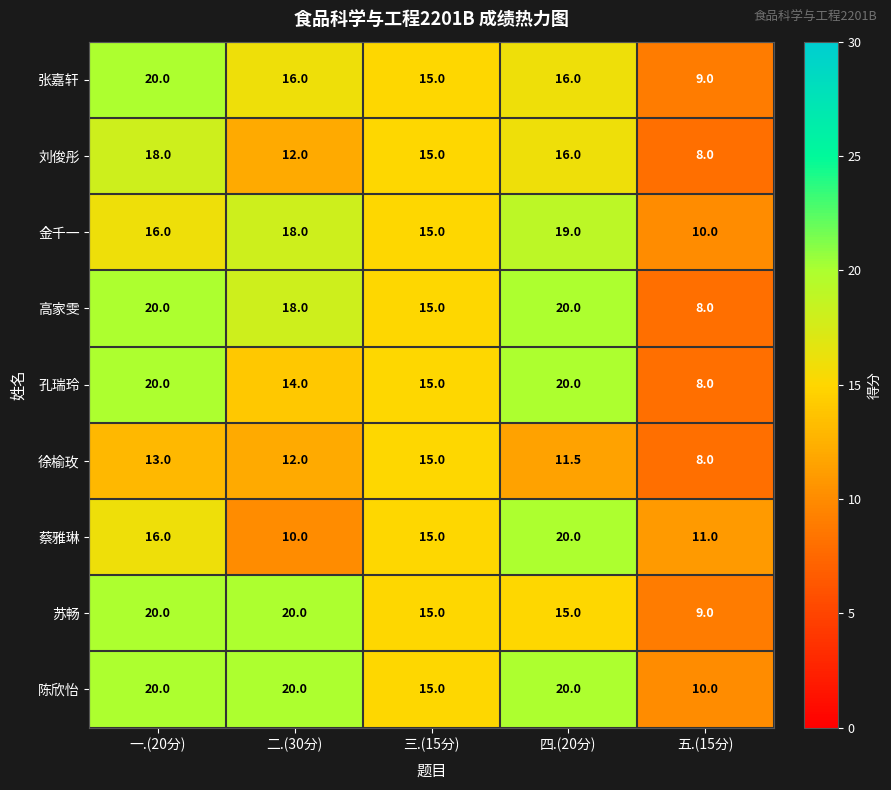

What is the maximum value for 蔡雅琳?

20.0